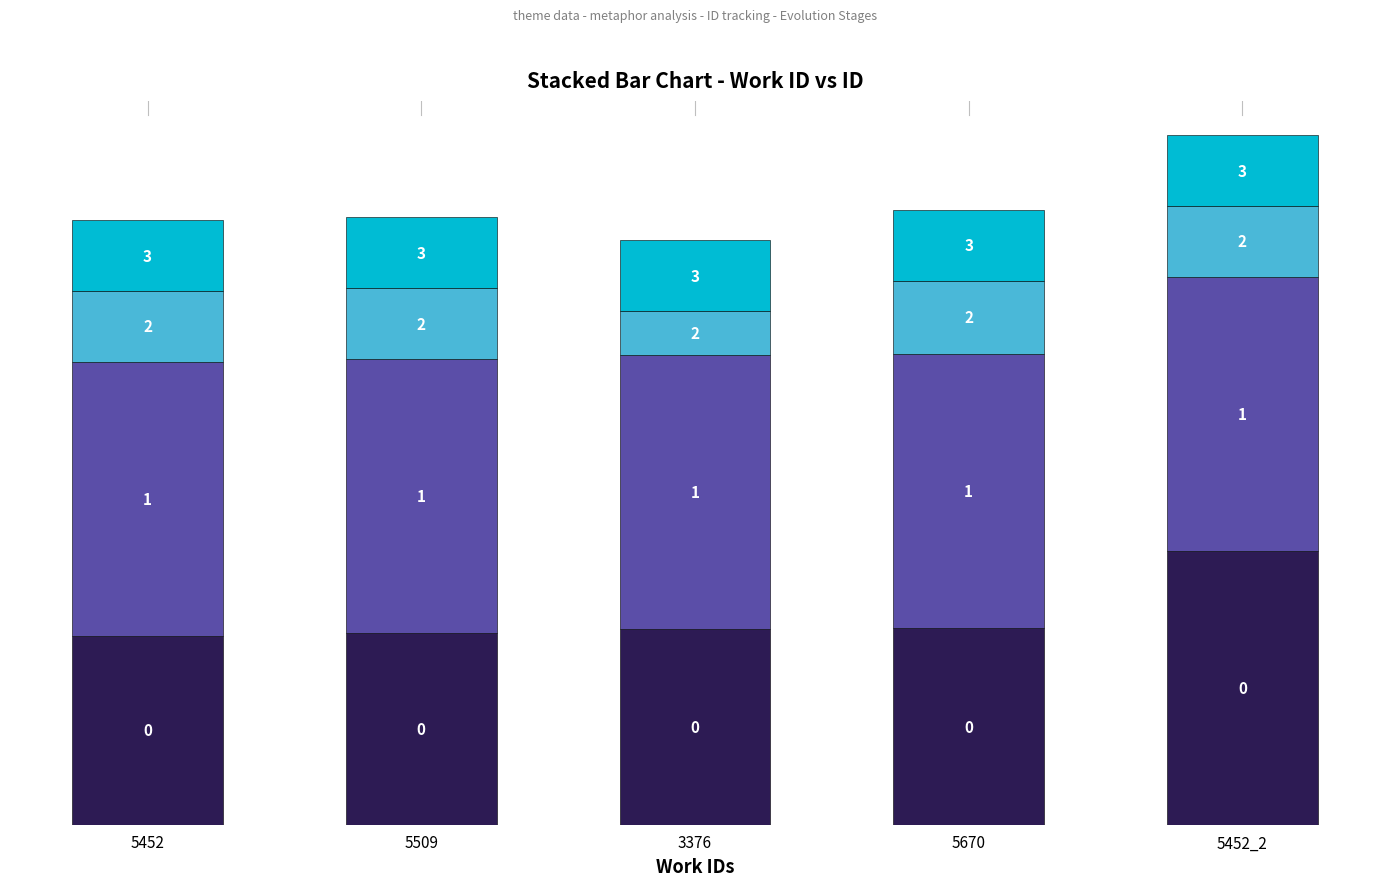

Does the chart contain any negative values?

No